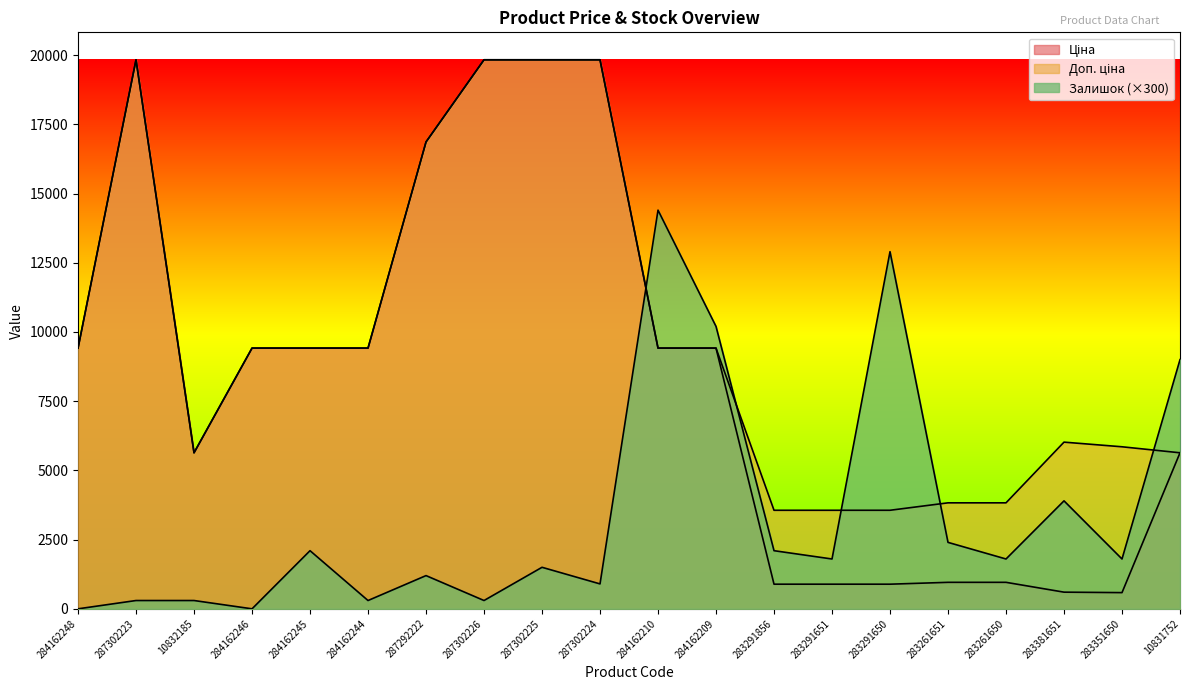

True or false: Доп. ціна and Ціна cross at least once.

False